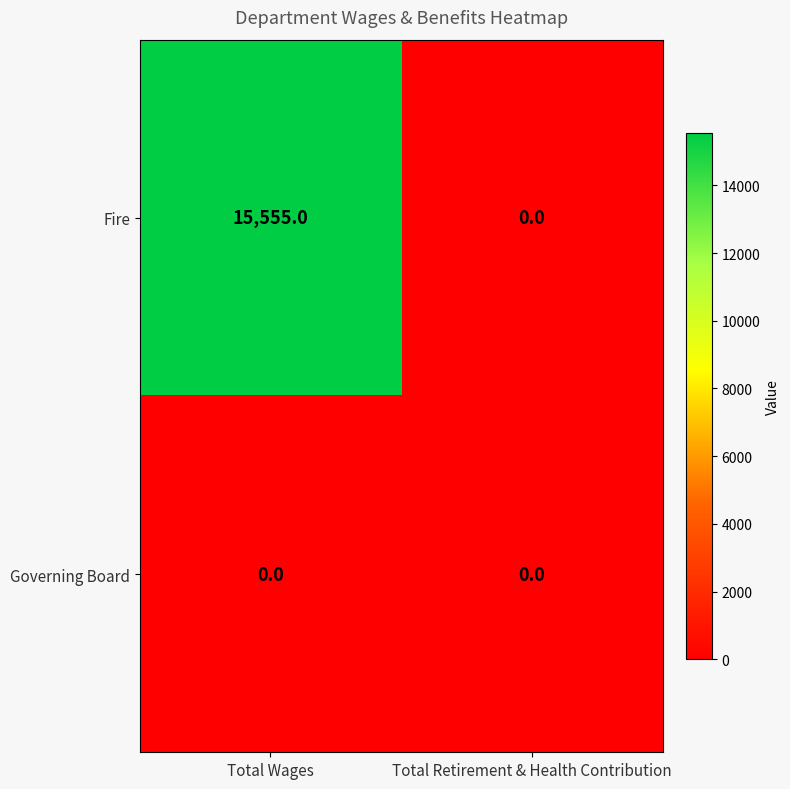

Which series changed the most between Total Wages and Total Retirement & Health Contribution?

Fire